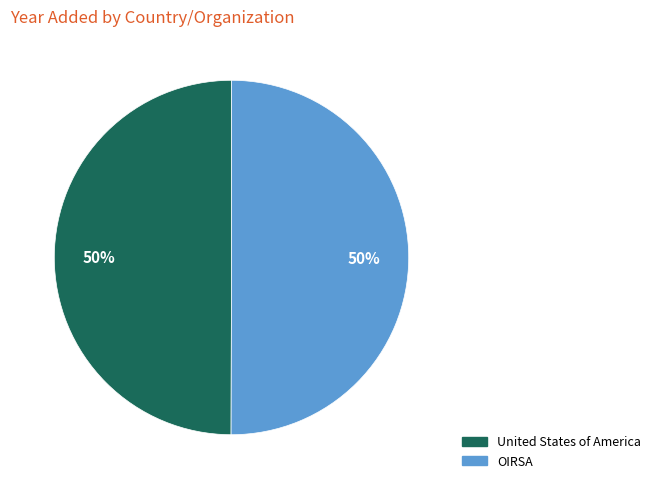

How many slices are in this pie chart?

2